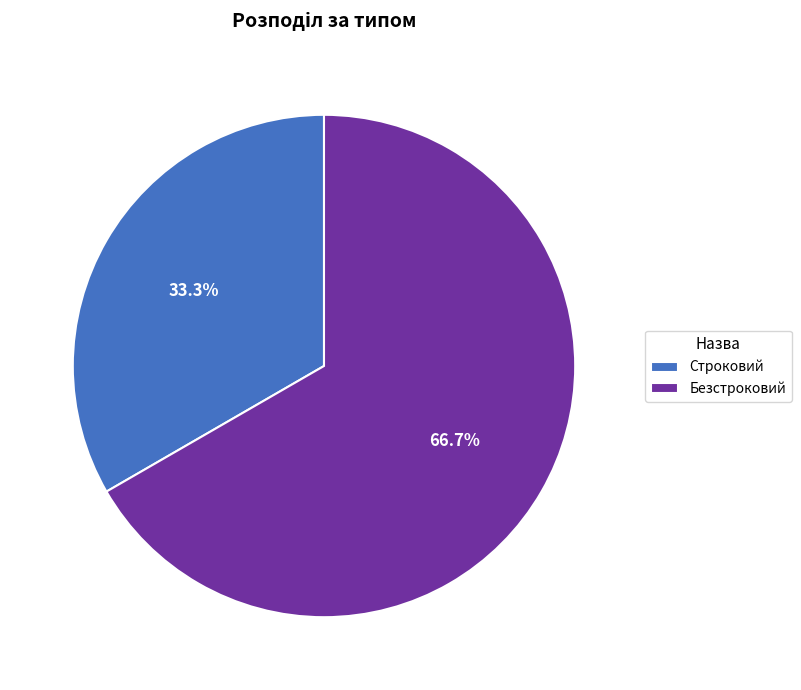

Approximately how many times larger is the value at Строковий compared to Безстроковий?

0.5